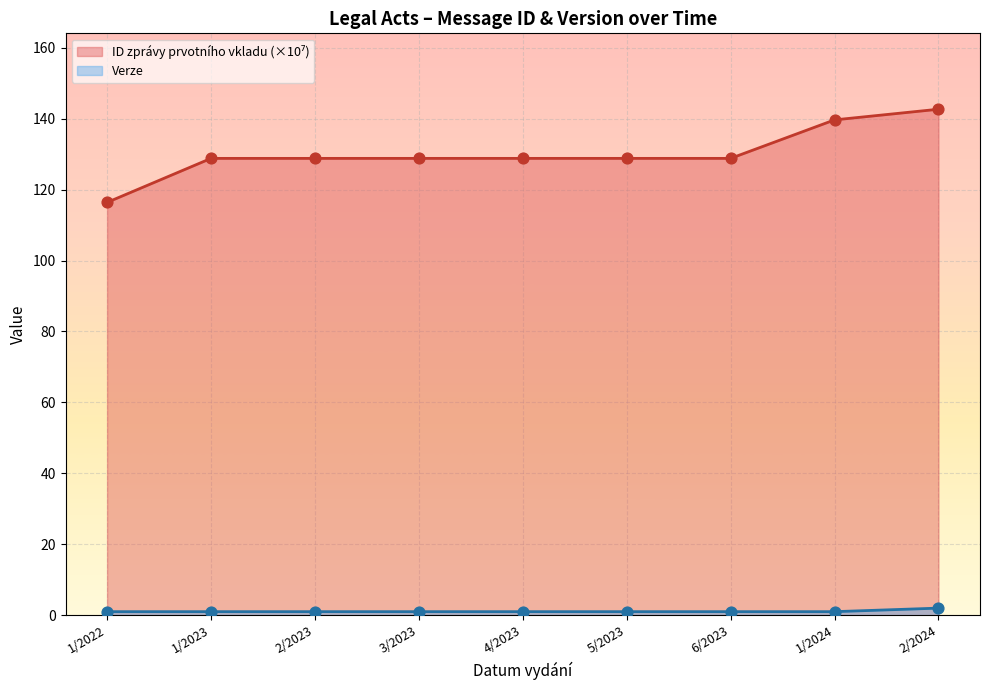

Which series has the largest Y range (max minus min)?

ID zprávy prvotního vkladu